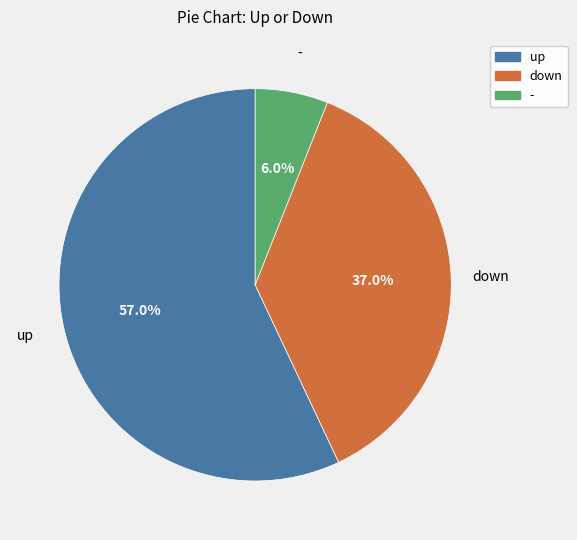

Does up account for over 50% of the chart?

Yes